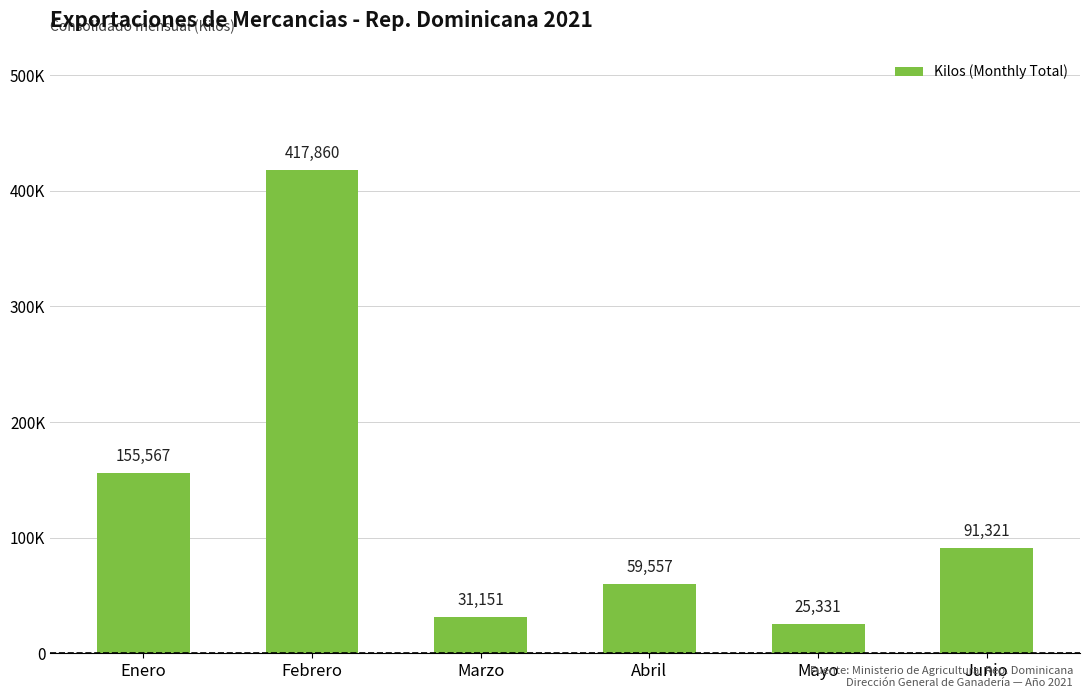

What is the value of the 1st bar from the left?

155566.8